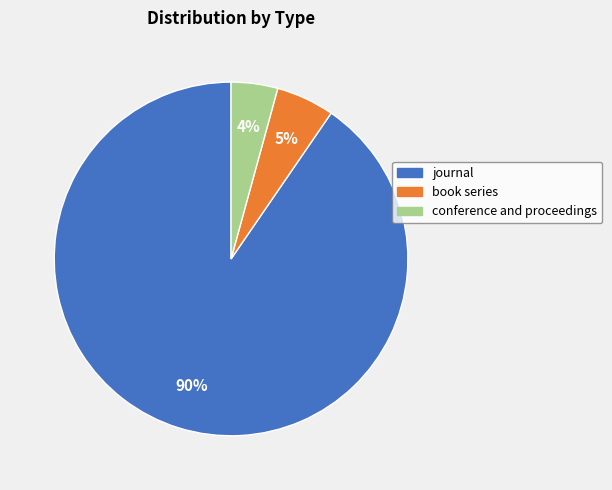

Combined, do book series and conference and proceedings account for over 50%?

No